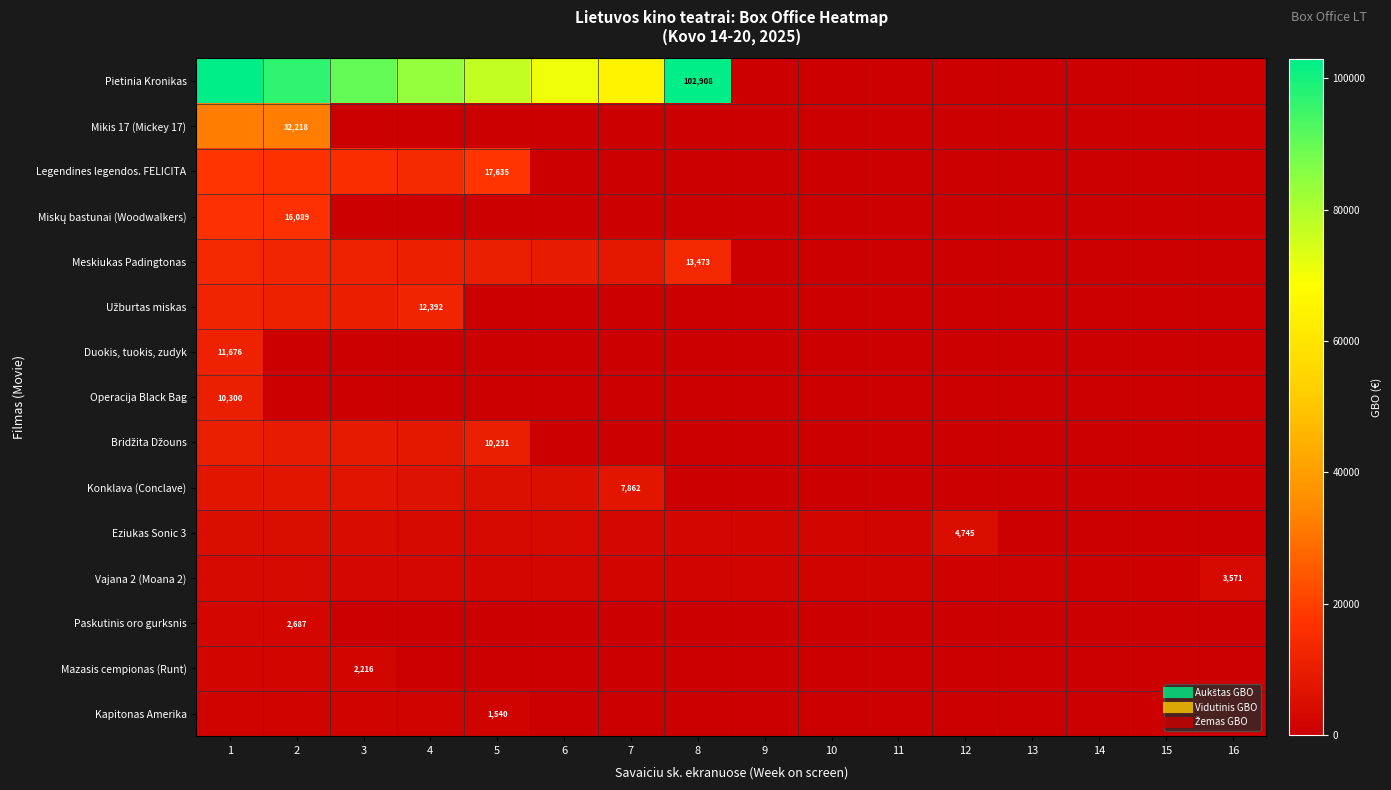

Which category has the lowest value across all series?

9